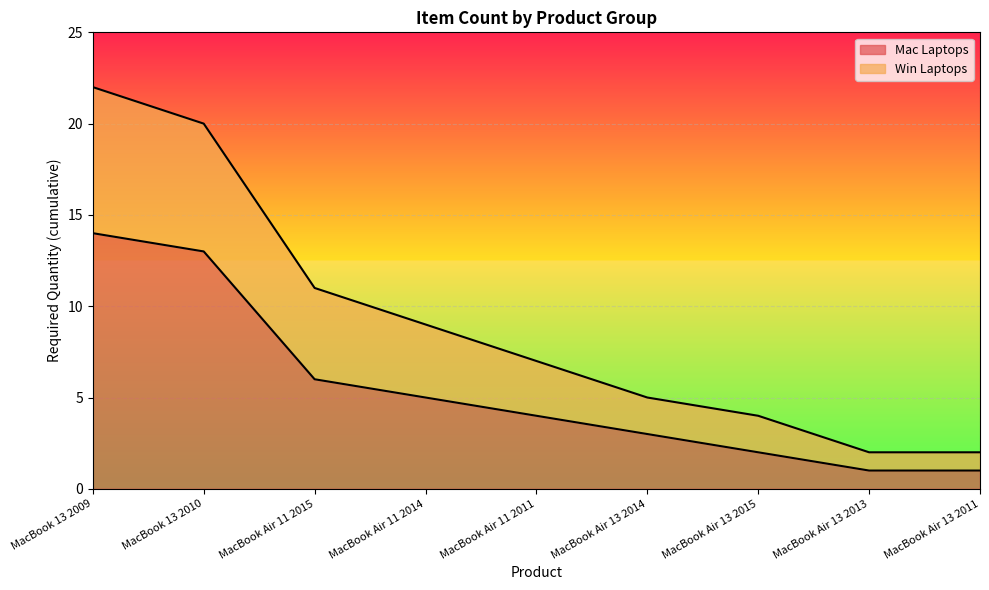

Does the chart display data point markers on the line(s)?

No